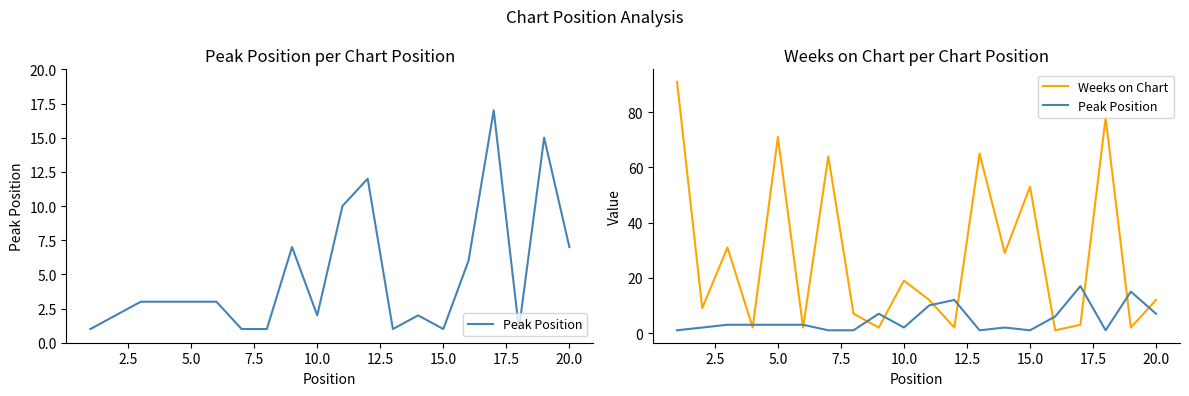

Which series ends up on top after the final intersection of Weeks on Chart and Peak Position?

Weeks on Chart